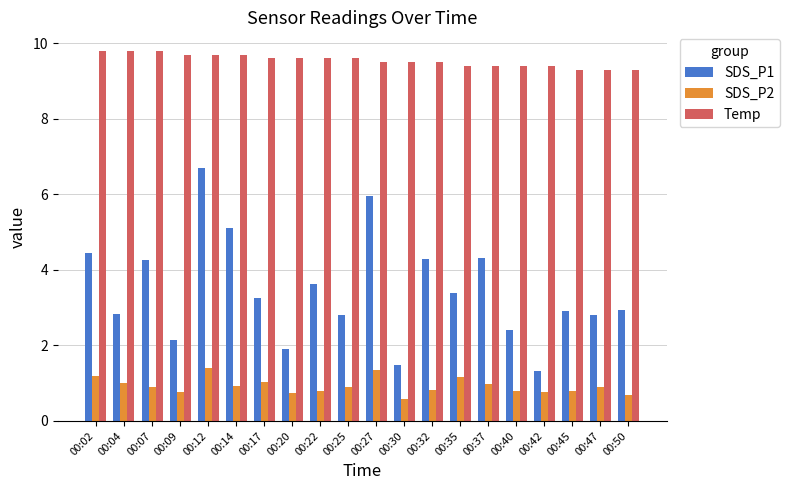

At which label does SDS_P1 reach its peak?

00:12